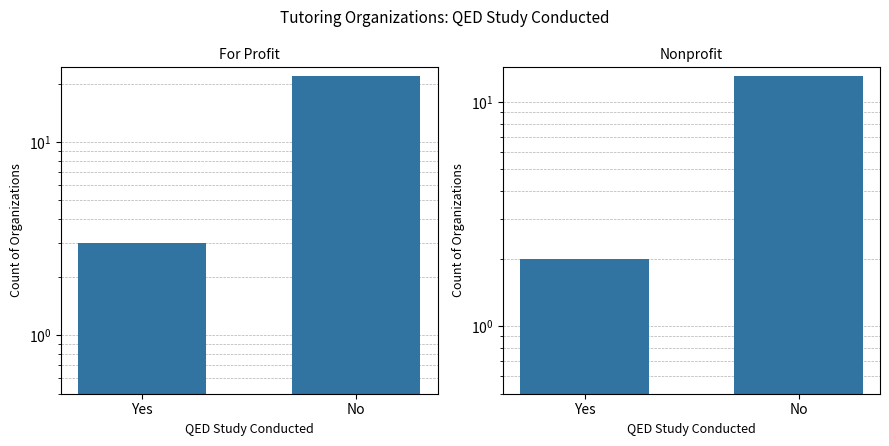

What is the total value across all series at No?

35